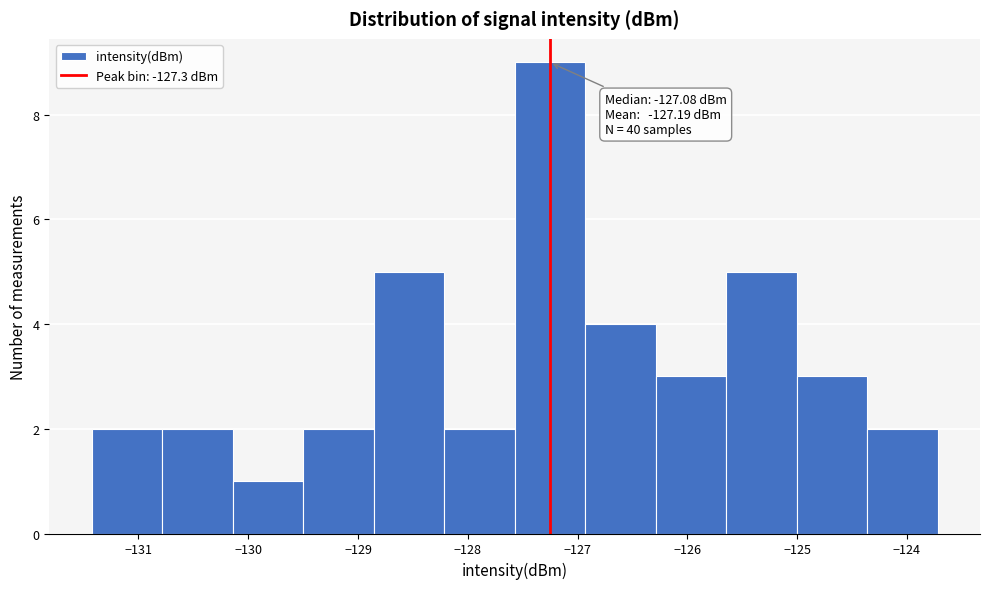

Which range on the x-axis has the tallest bar?

-127.6 to -126.9